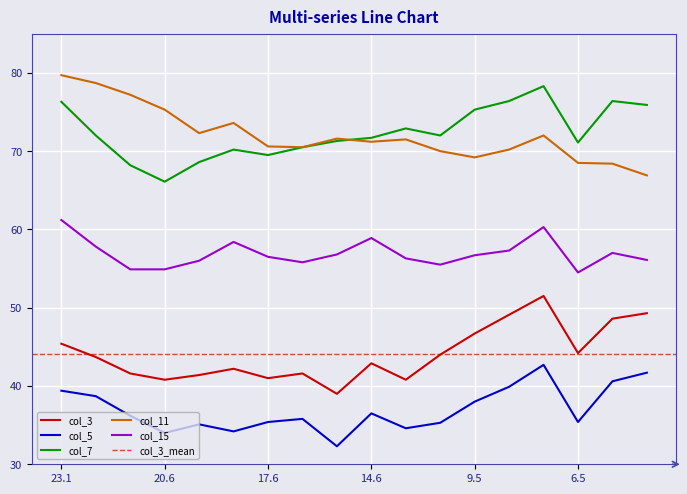

Reading left to right, list all the values displayed in this chart.

col_3: 23.1=45.4	22.6=43.7	21.6=41.6	20.6=40.8	19.7=41.4	18.1=42.2	17.6=41.0	16.6=41.6	15.6=39.0	14.6=42.9	13.9=40.8	11.12=44.0	9.5=46.7	8.7=49.1	7.5=51.5	6.5=44.2	5.5=48.6	4.5=49.3
col_5: 23.1=39.4	22.6=38.7	21.6=36.2	20.6=34.0	19.7=35.1	18.1=34.2	17.6=35.4	16.6=35.8	15.6=32.3	14.6=36.5	13.9=34.6	11.12=35.3	9.5=38.0	8.7=39.9	7.5=42.7	6.5=35.4	5.5=40.6	4.5=41.7
col_7: 23.1=76.3	22.6=72.0	21.6=68.2	20.6=66.1	19.7=68.6	18.1=70.2	17.6=69.5	16.6=70.5	15.6=71.3	14.6=71.7	13.9=72.9	11.12=72.0	9.5=75.3	8.7=76.4	7.5=78.3	6.5=71.1	5.5=76.4	4.5=75.9
col_11: 23.1=79.7	22.6=78.7	21.6=77.2	20.6=75.3	19.7=72.3	18.1=73.6	17.6=70.6	16.6=70.5	15.6=71.6	14.6=71.2	13.9=71.5	11.12=70.0	9.5=69.2	8.7=70.2	7.5=72.0	6.5=68.5	5.5=68.4	4.5=66.9
col_15: 23.1=61.2	22.6=57.8	21.6=54.9	20.6=54.9	19.7=56.0	18.1=58.4	17.6=56.5	16.6=55.8	15.6=56.8	14.6=58.9	13.9=56.3	11.12=55.5	9.5=56.7	8.7=57.3	7.5=60.3	6.5=54.5	5.5=57.0	4.5=56.1